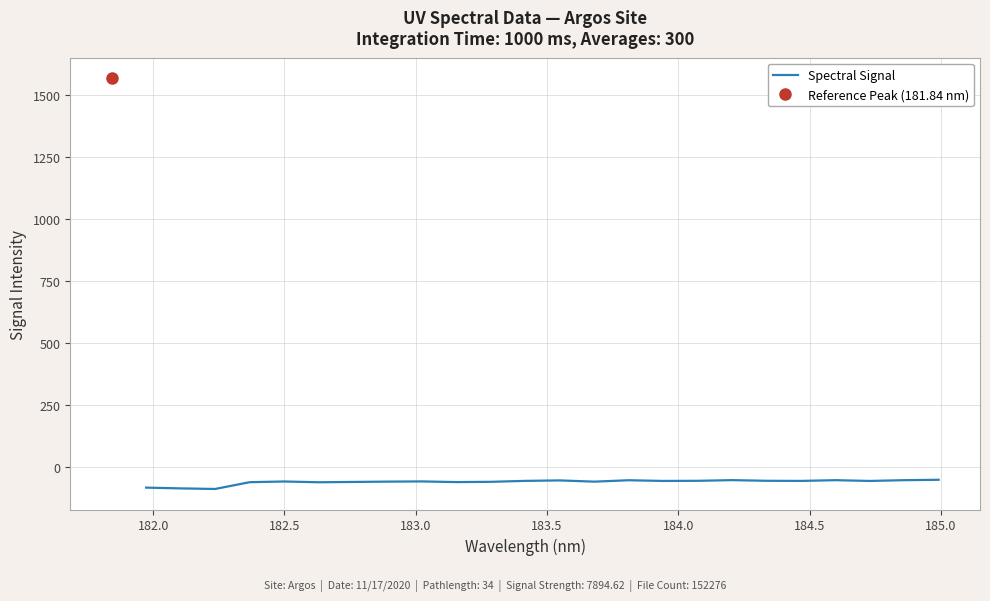

What is the lowest value of the Spectral Signal series?

-90.0